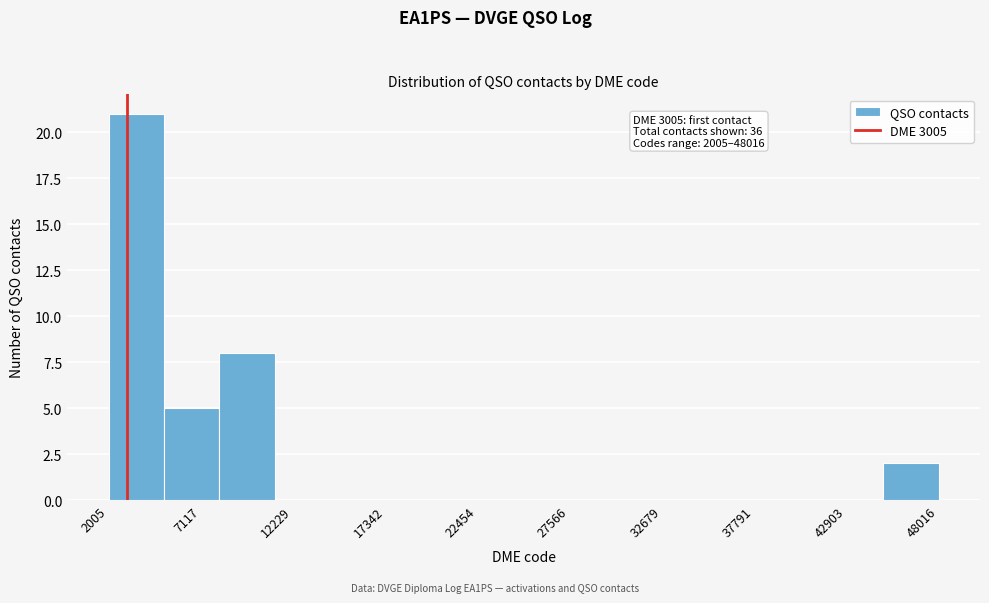

Around what value on the x-axis is the tallest bar? Give the approximate position of its centre, as read against the axis.

4000